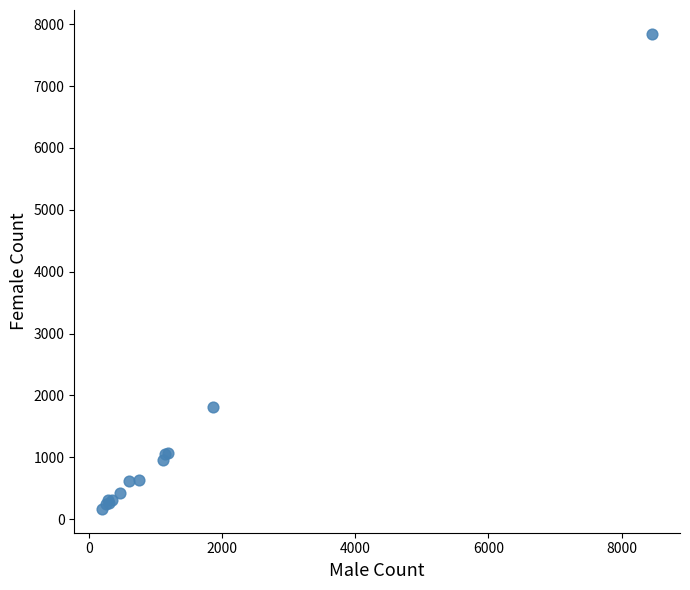

What Y value in the scatter plot is closest to 4004?

1817